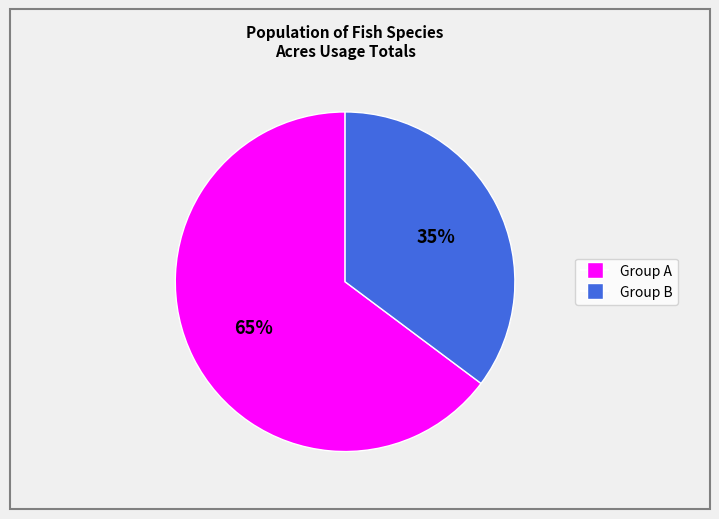

To the nearest percent, what is the average slice percentage?

50%